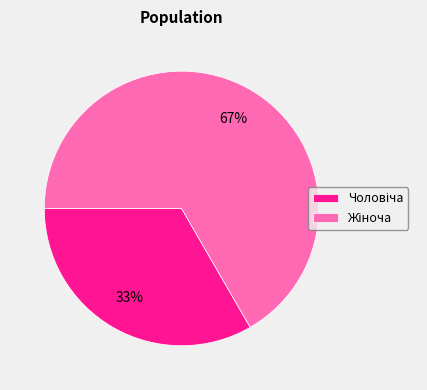

Is there a majority slice in this chart?

Yes